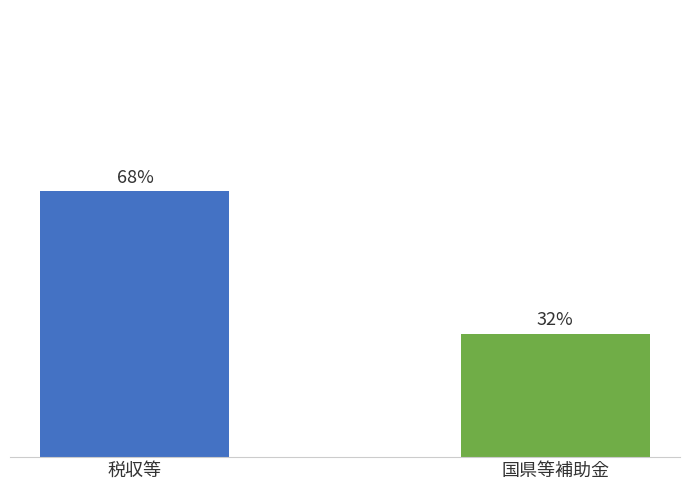

Between 国県等補助金 and 税収等, which is larger?

税収等